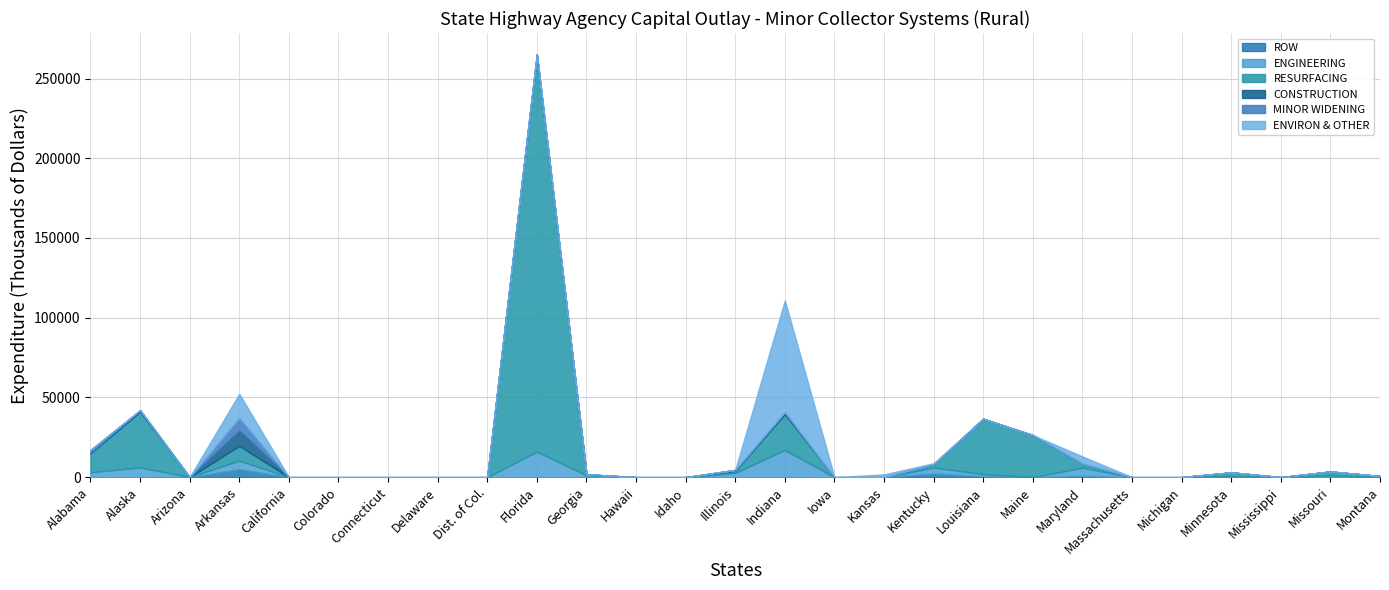

Reading left to right, what are all the values shown in this chart?

ROW: 0	0	0	5079	0	0	0	0	0	0	0	0	0	0	-4469	0	0	2326	657	0	803	0	0	0	0	0	0
ENGINEERING: 3118	6122	0	5311	0	0	0	0	0	16012	1173	0	0	2696	17084	0	0	3654	1300	0	5143	0	0	621	0	1089	0
RESURFACING: 11840	34932	0	9292	0	0	0	0	0	248229	620	0	0	1229	22511	0	0	2104	34697	26367	2612	0	0	2378	0	2473	697
CONSTRUCTION: 0	981	0	9555	0	0	0	0	0	1049	0	0	0	627	1188	0	0	0	0	0	0	0	0	0	0	0	0
MINOR WIDENING: 2137	0	0	8047	0	0	0	0	0	0	0	0	0	0	0	0	0	0	0	0	0	0	0	0	0	0	0
ENVIRON & OTHER: 0	0	0	15043	0	0	0	0	0	0	0	0	0	0	70098	0	1737	651	0	0	4456	0	0	0	0	0	0